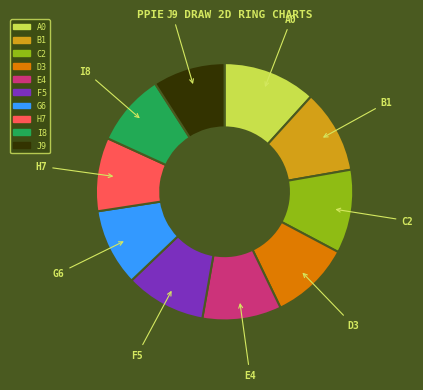

Is there any slice that represents more than half of the pie?

No